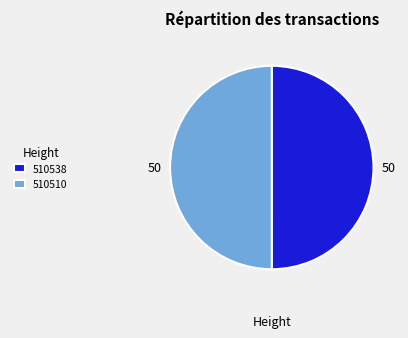

Count the number of slices in the pie.

2